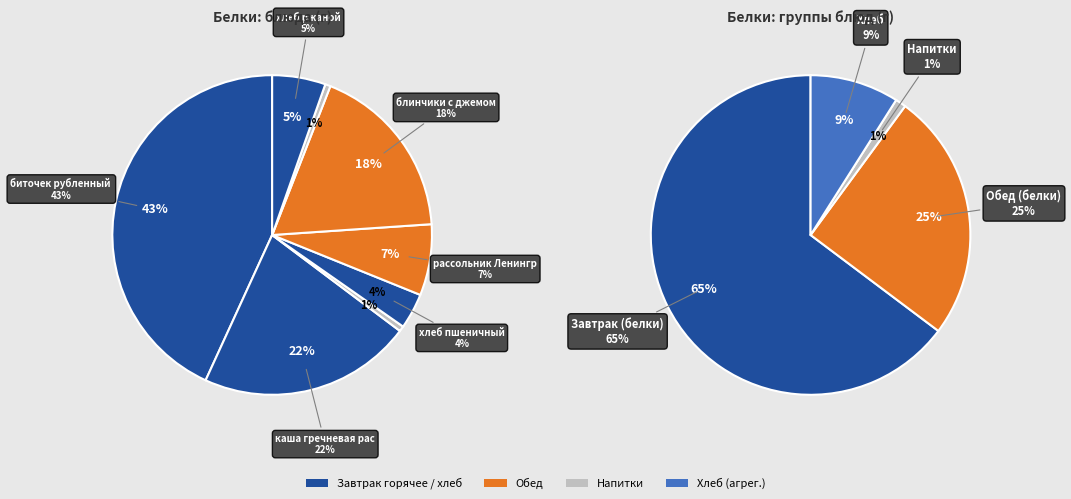

To the nearest percent, what portion does биточек рубленный из птицы represent?

43%